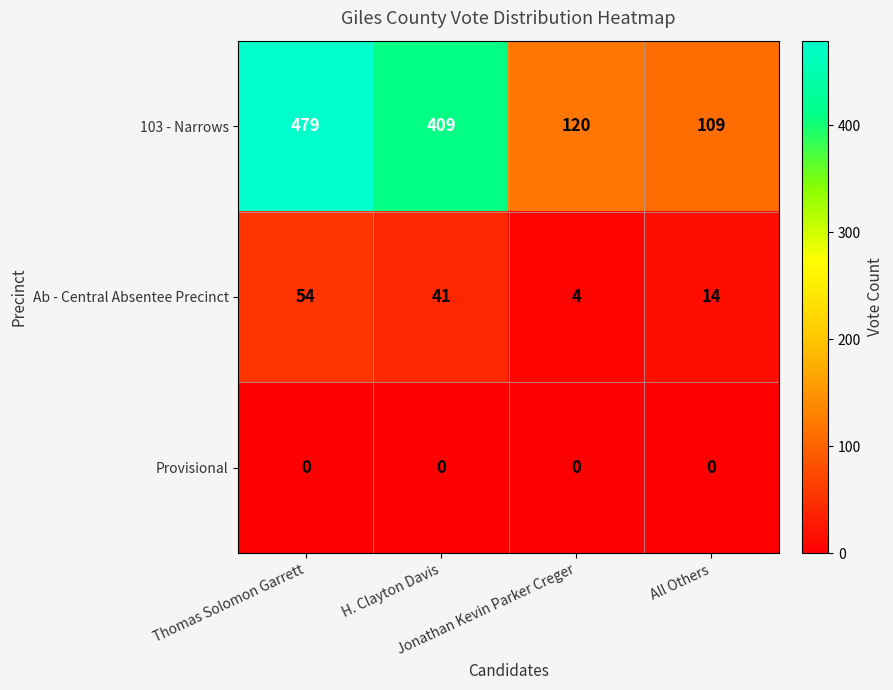

What is the average value of the 103 - Narrows series?

279